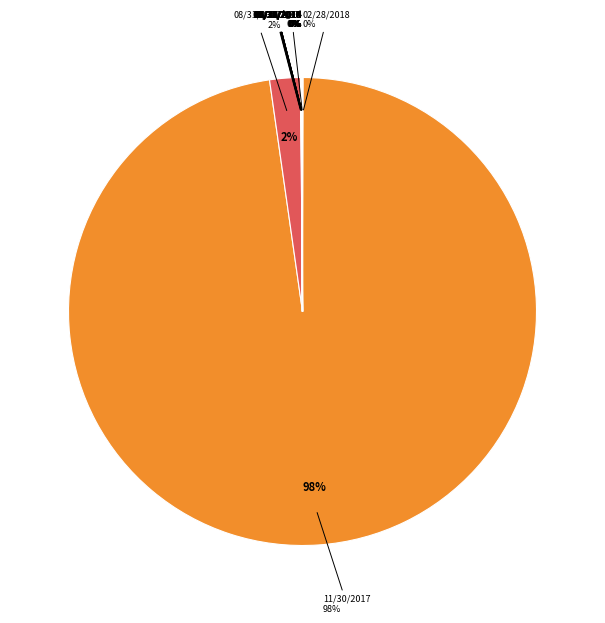

Count the number of slices in the pie.

20